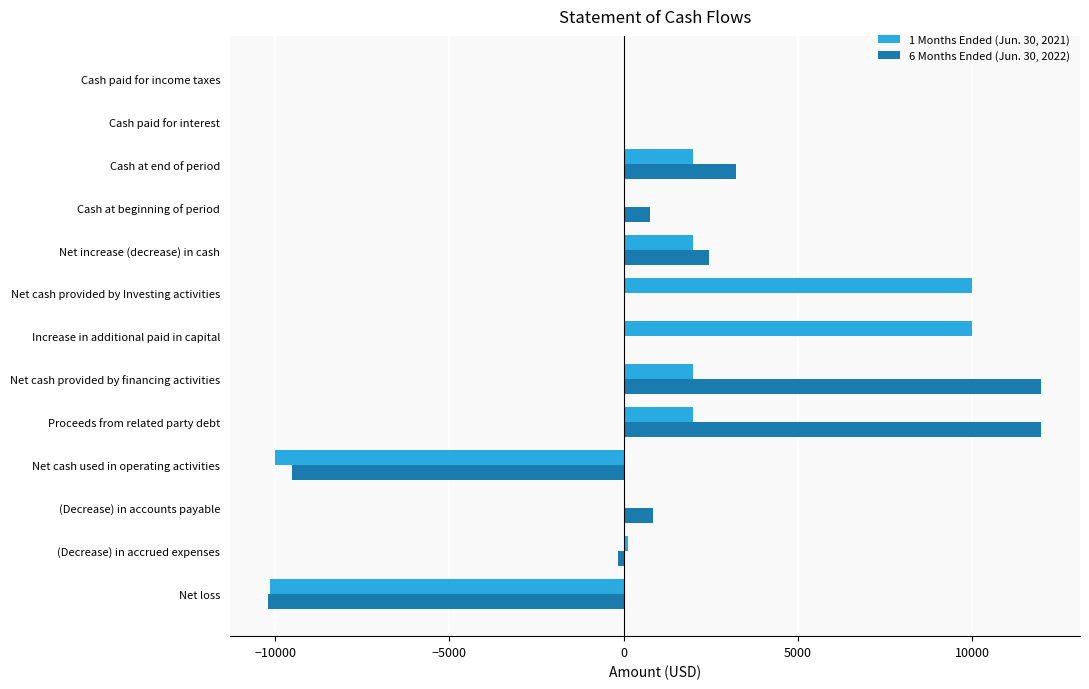

What is the total value across all series at (Decrease) in accounts payable?

839